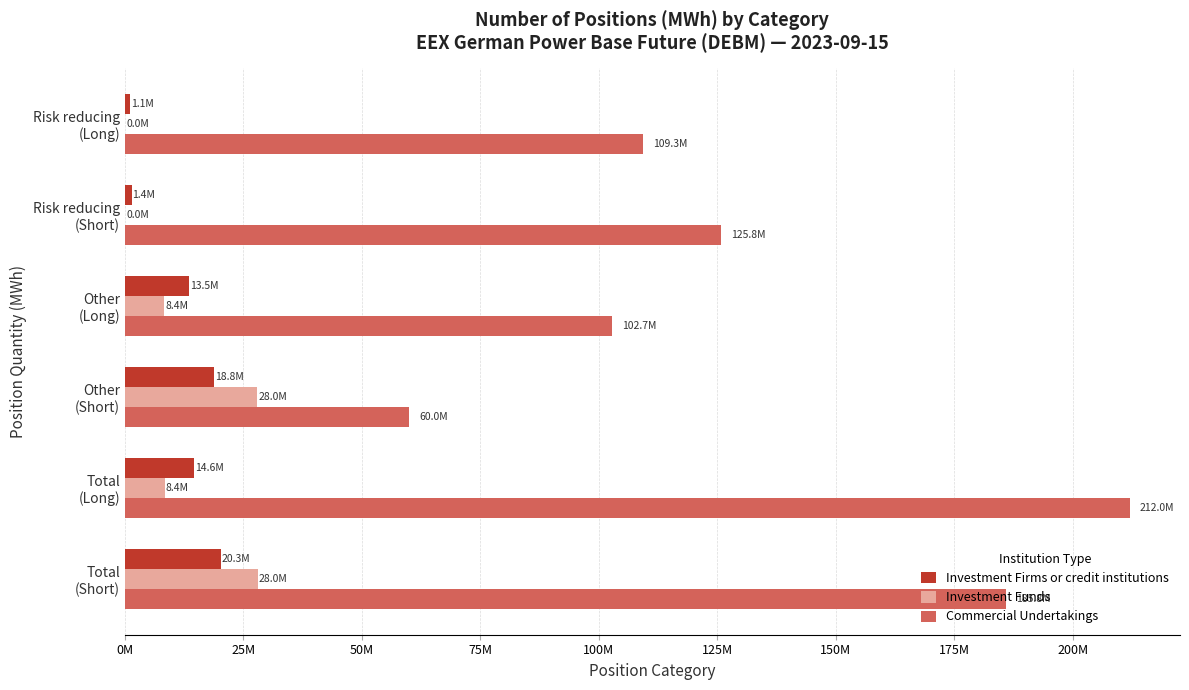

What are all the series names shown in the legend?

Investment Firms or credit institutions, Investment Funds, Commercial Undertakings